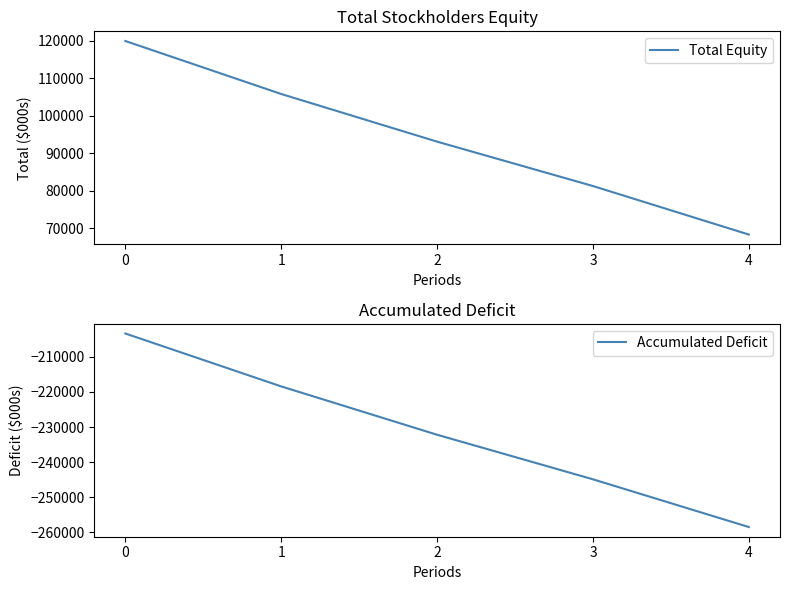

Reading right to left, extract all data points from this chart.

Total Equity: 68336	81272	93111	105815	119945
Accumulated Deficit: -258520	-244910	-232204	-218424	-203342